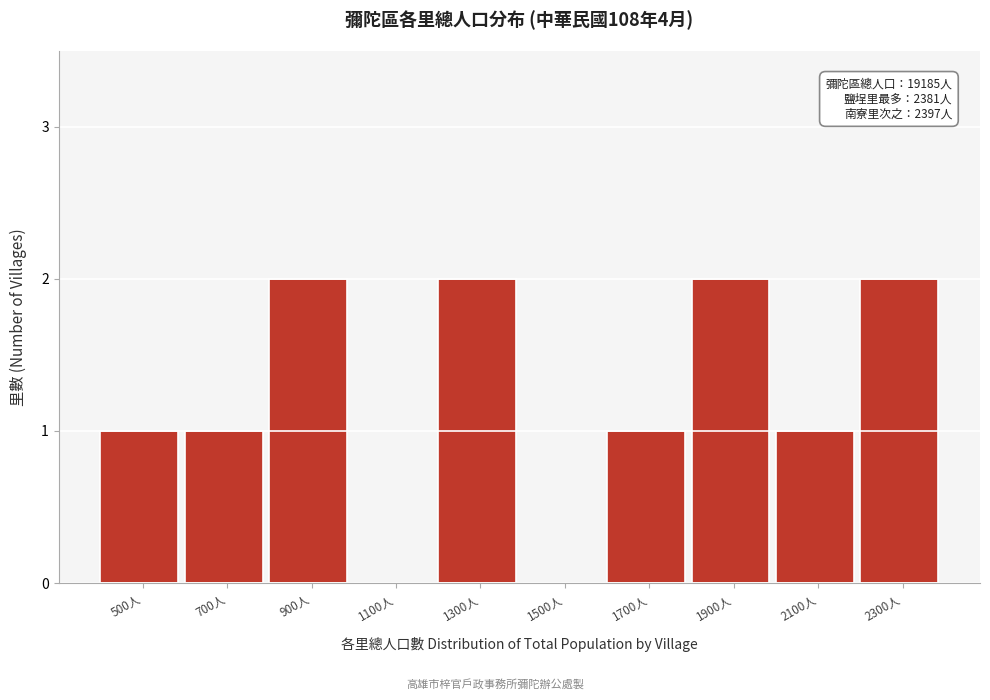

Reading right to left, transcribe all the data shown in this chart.

2300人=2	2100人=1	1900人=2	1700人=1	1500人=0	1300人=2	1100人=0	900人=2	700人=1	500人=1